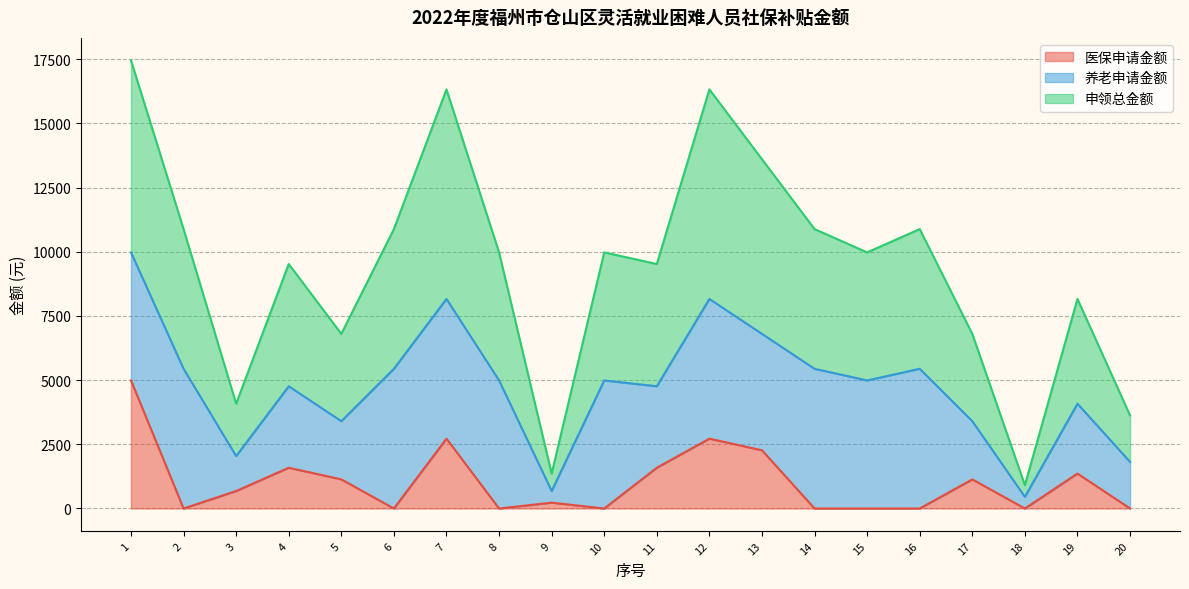

Which category has the lowest value in the 医保申请金额 series?

2